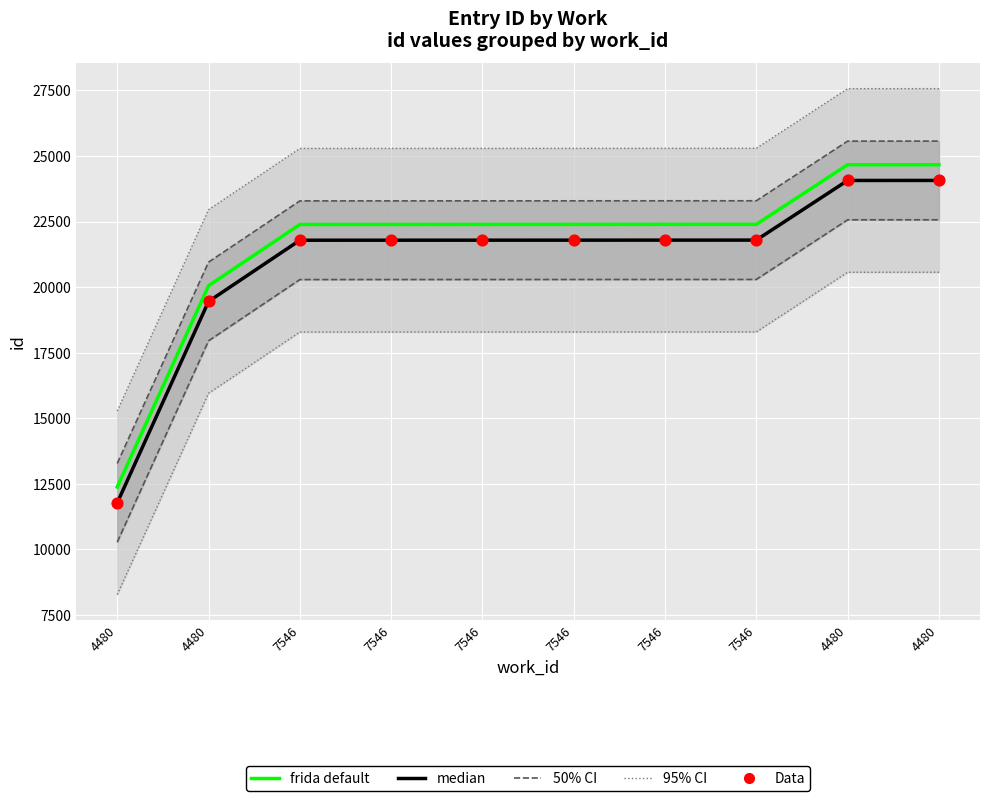

Which series has the largest Y range (max minus min)?

frida default